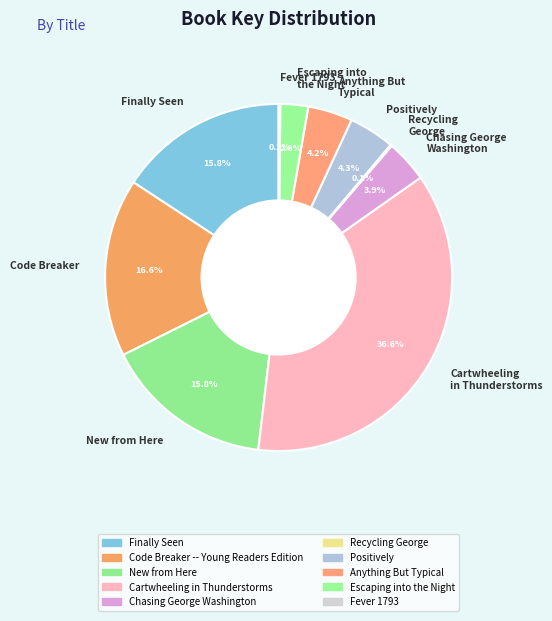

Does any single category account for the majority?

No